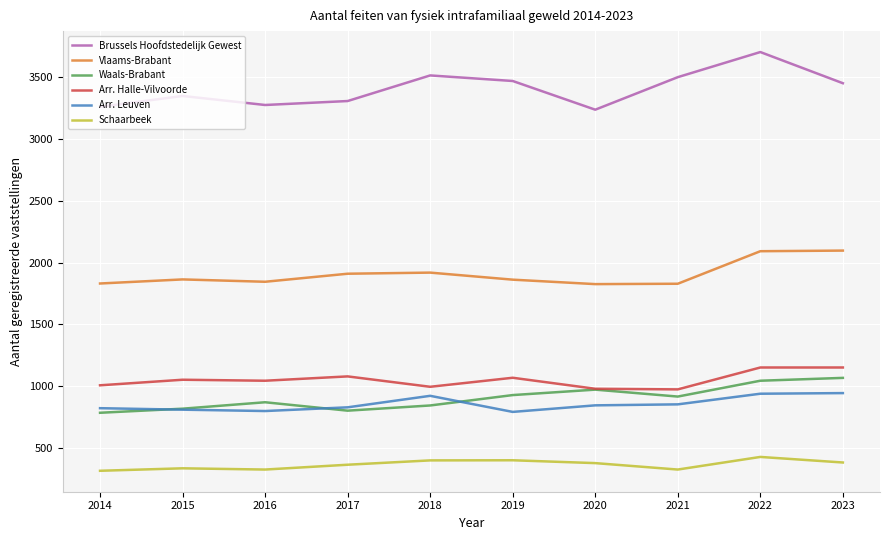

True or false: Brussels Hoofdstedelijk Gewest and Vlaams-Brabant cross at least once.

False